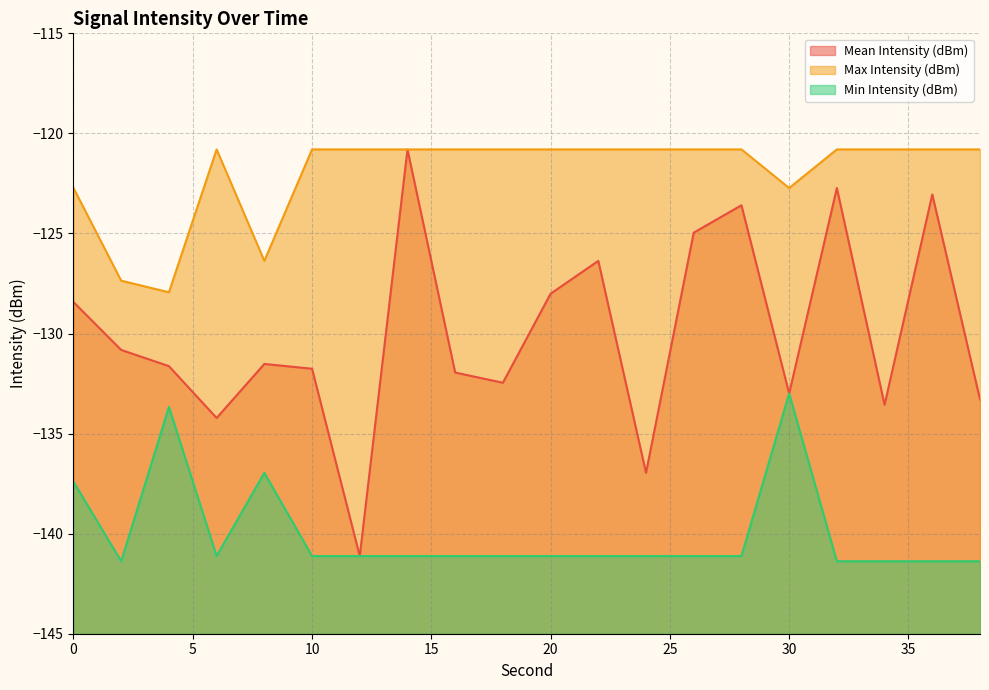

True or false: Max Intensity (dBm) has a value of -120.8 at 22.

True